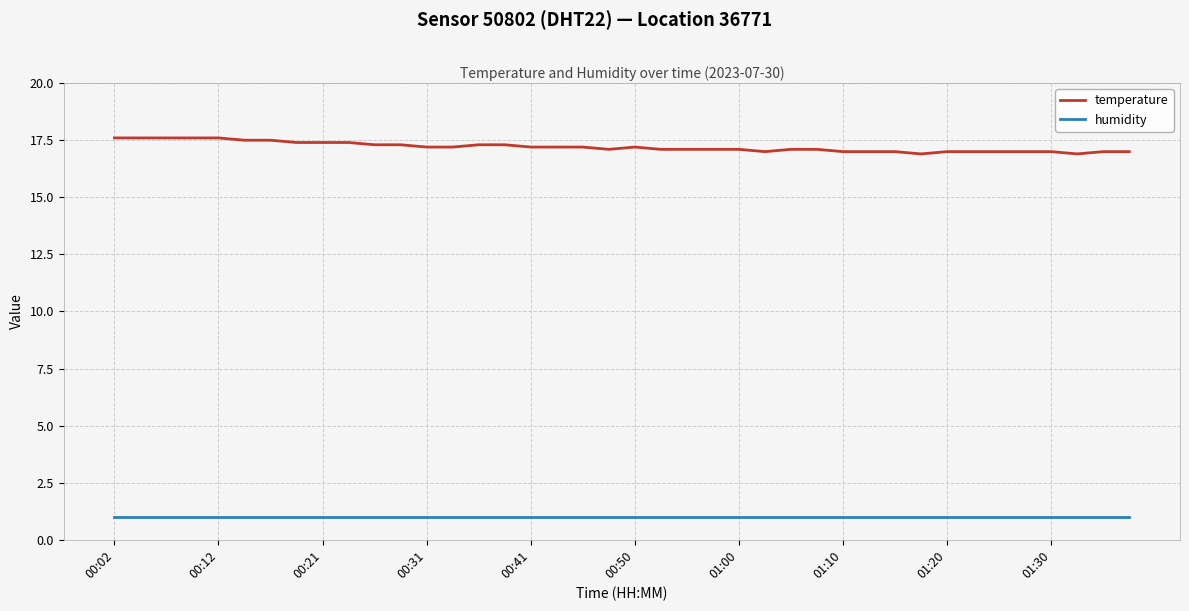

What is the greatest value displayed?

17.6